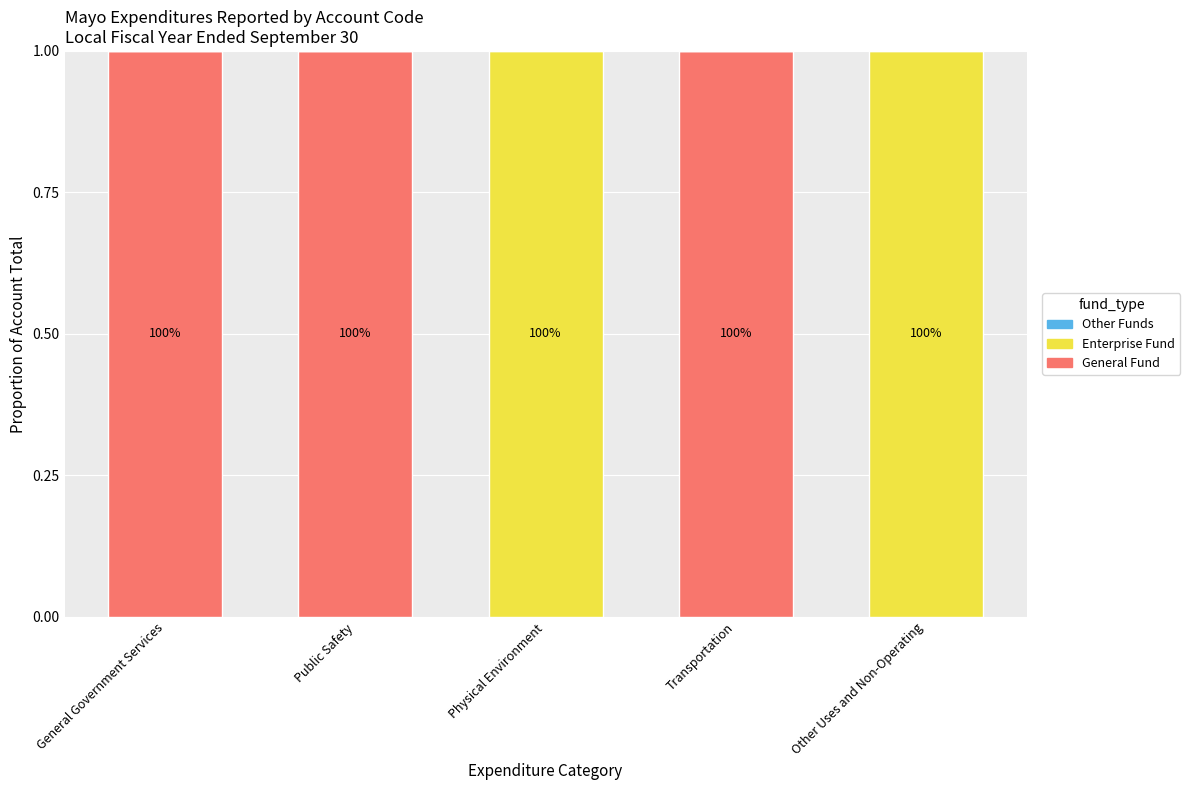

Are the bars horizontal?

No